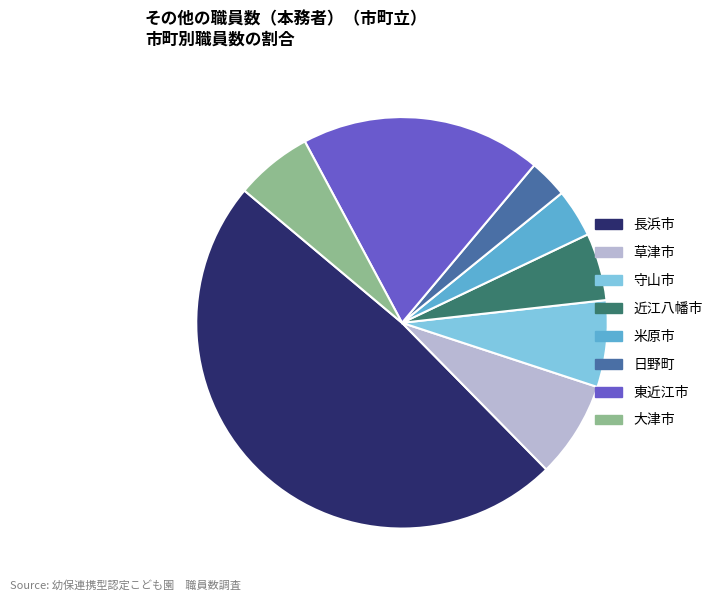

Does 大津市 represent more than half of the total?

No